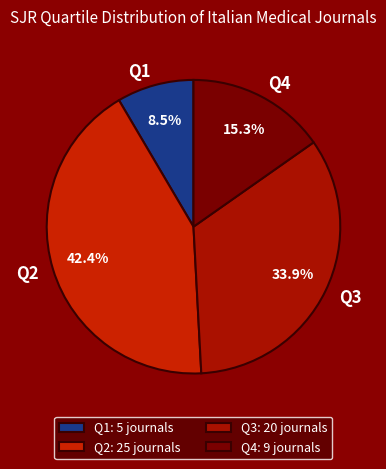

What percentage is NOT represented by Q1?

91.5%